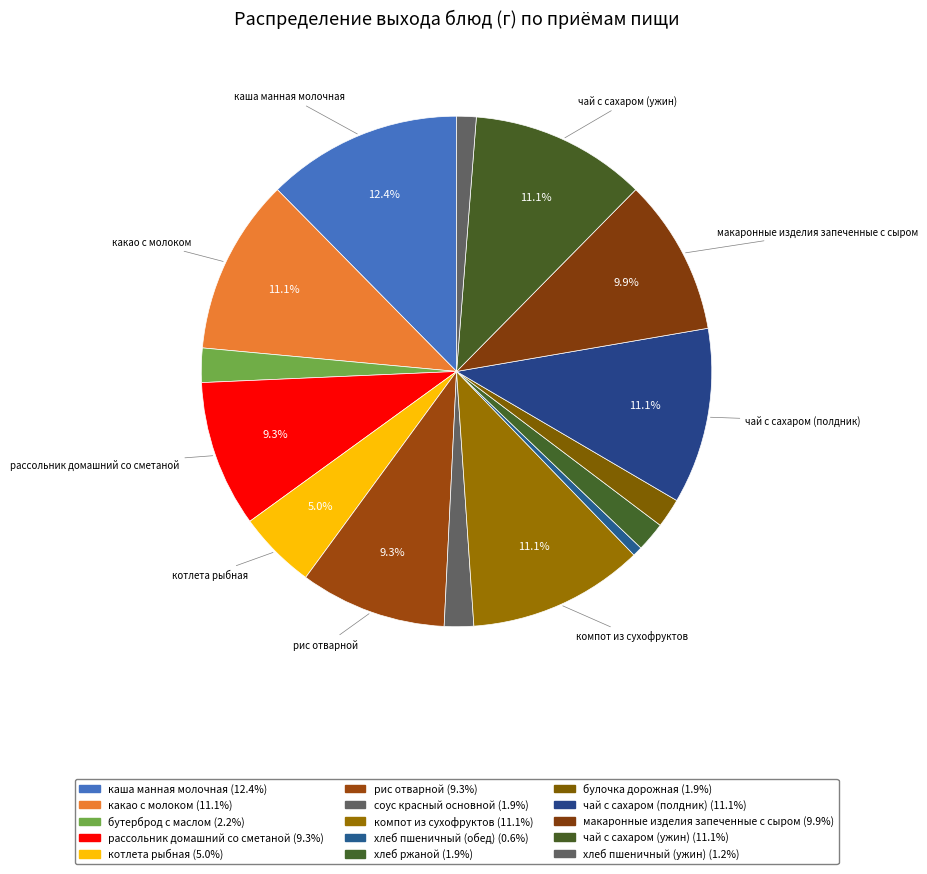

How many slices are in this pie chart?

15